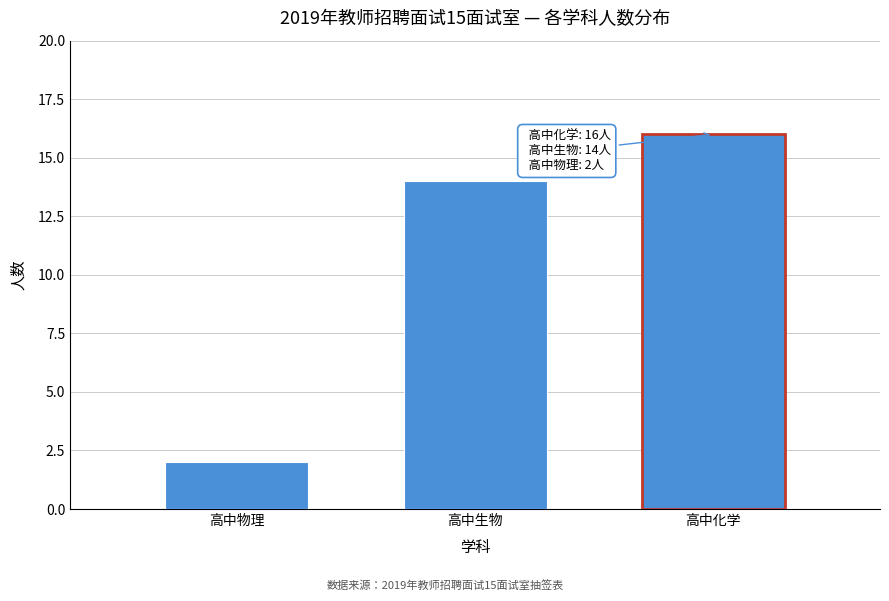

Reading right to left, extract all data points from this chart.

16	14	2